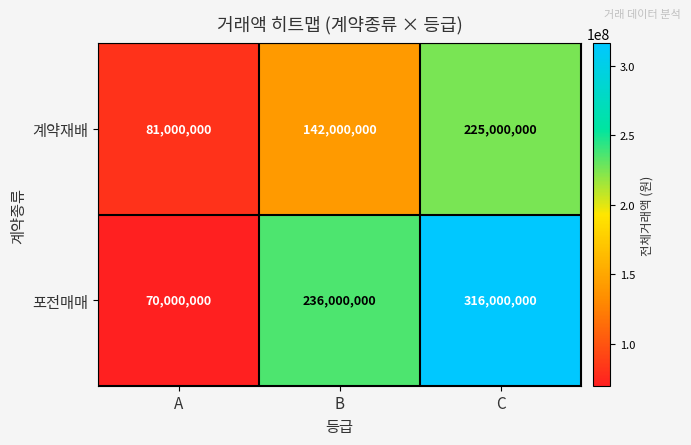

At which category does the chart reach its peak across all series?

C